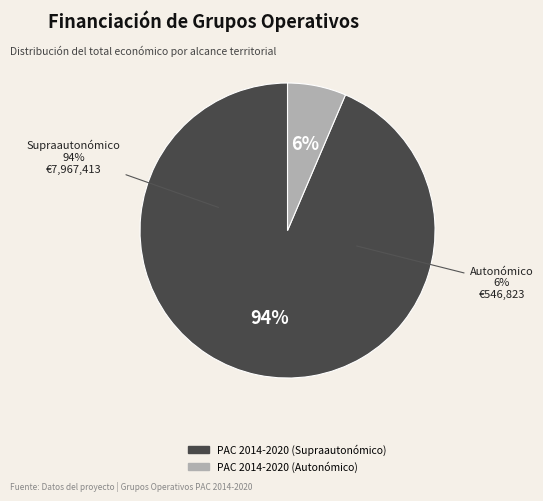

What is the change in value from PAC 2014-2020 (Supraautonómico) to PAC 2014-2020 (Autonómico)?

-7420590